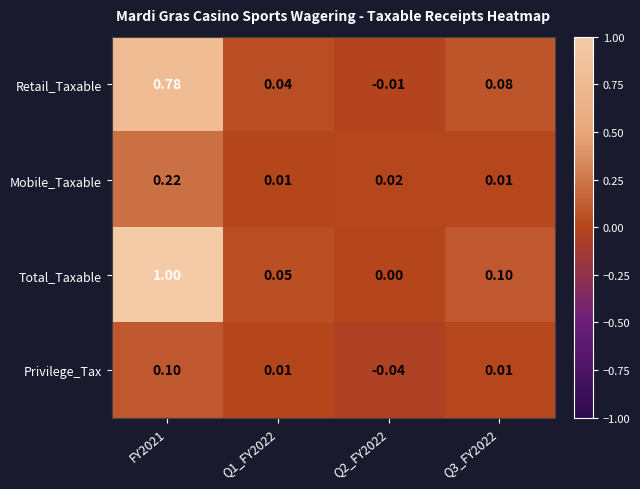

What is the maximum value shown in the chart?

1.0